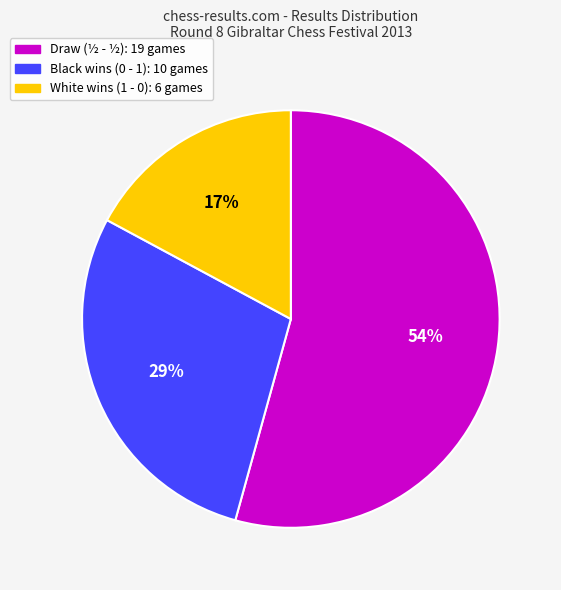

To the nearest percent, what is the difference between the largest and smallest slice percentages?

37%